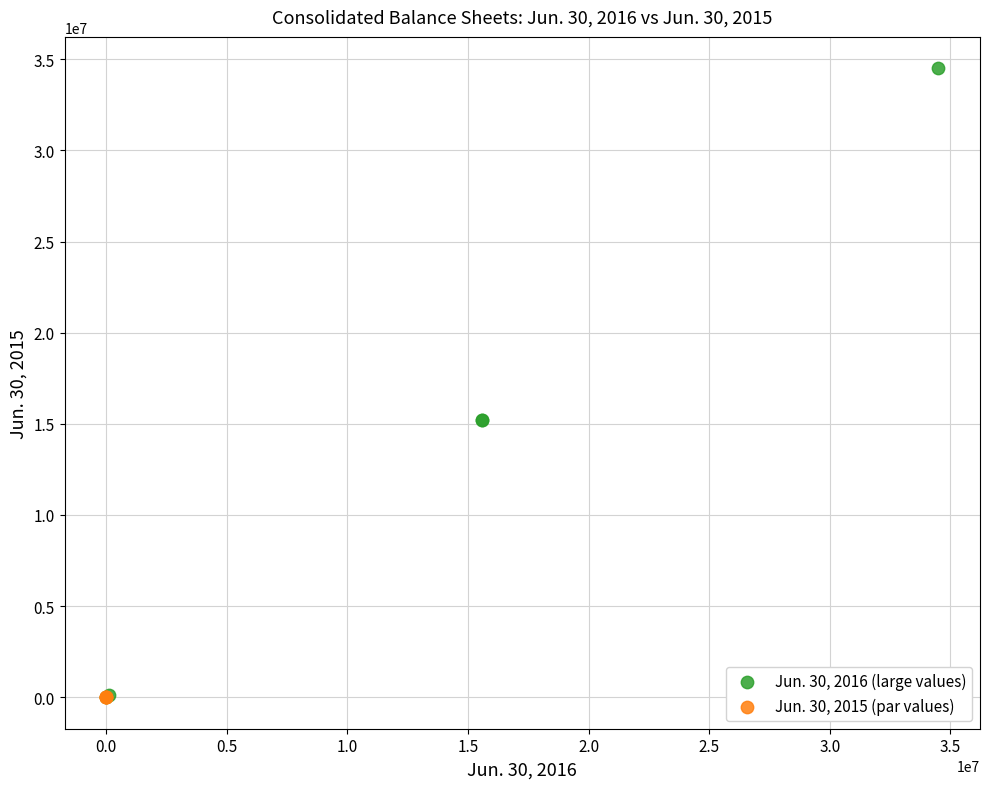

Which series reaches the maximum Y coordinate?

Jun. 30, 2016 (large values)